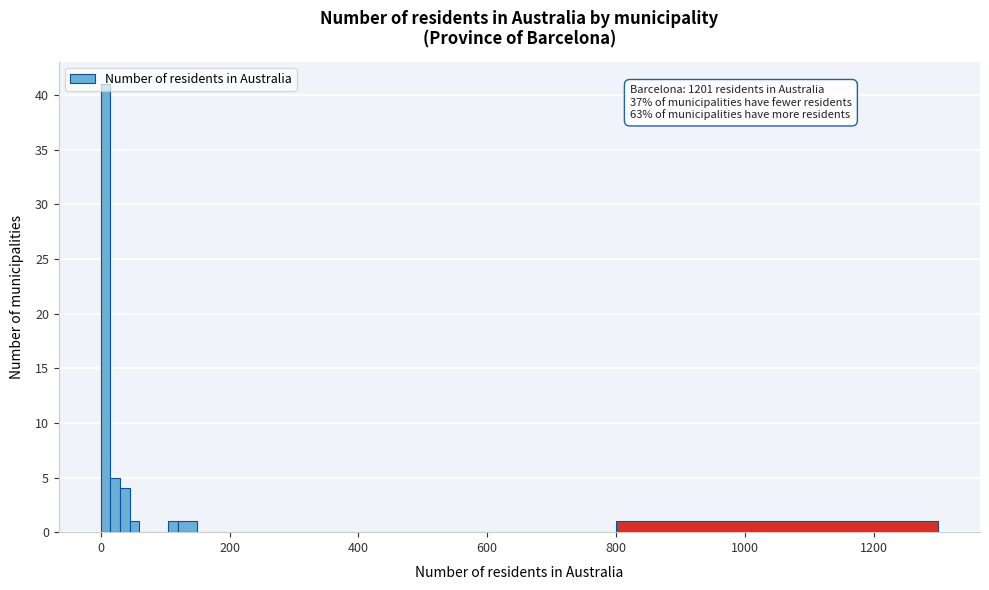

Around what value on the x-axis is the tallest bar? Give the approximate position of its centre, as read against the axis.

0